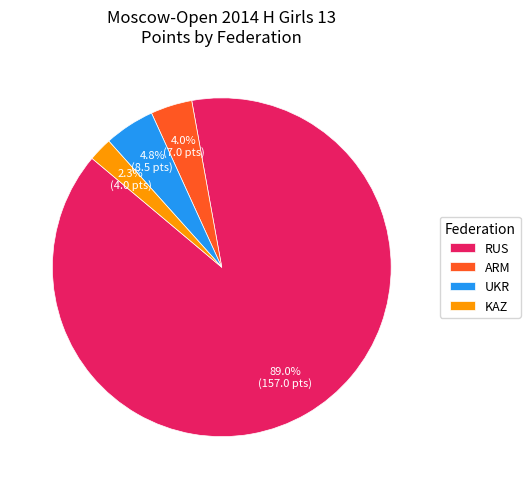

How many segments does this pie chart have?

4